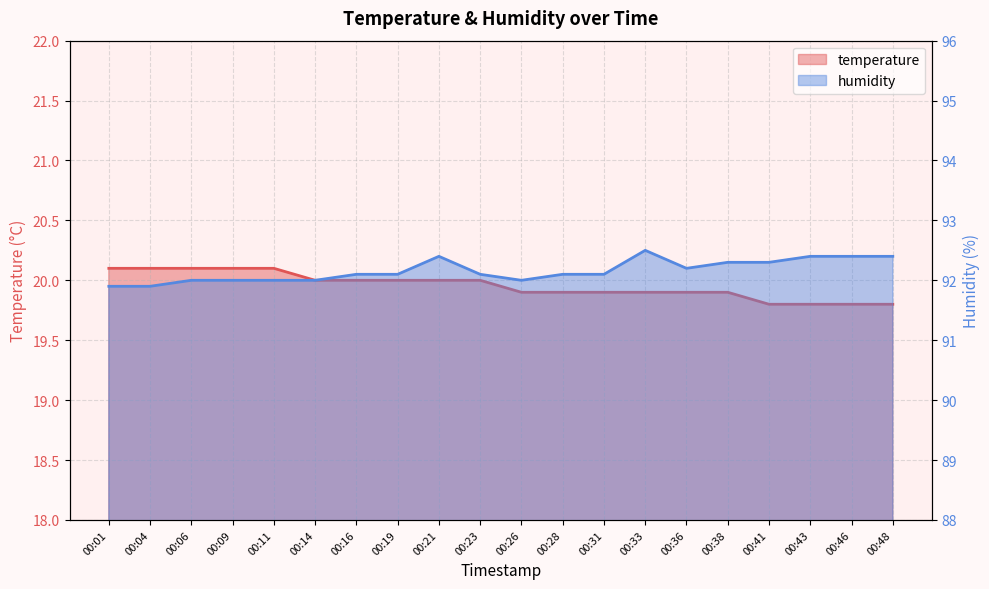

Reading right to left, list all the values displayed in this chart.

temperature: 19.8	19.8	19.8	19.8	19.9	19.9	19.9	19.9	19.9	19.9	20.0	20.0	20.0	20.0	20.0	20.1	20.1	20.1	20.1	20.1
humidity: 92.4	92.4	92.4	92.3	92.3	92.2	92.5	92.1	92.1	92.0	92.1	92.4	92.1	92.1	92.0	92.0	92.0	92.0	91.9	91.9